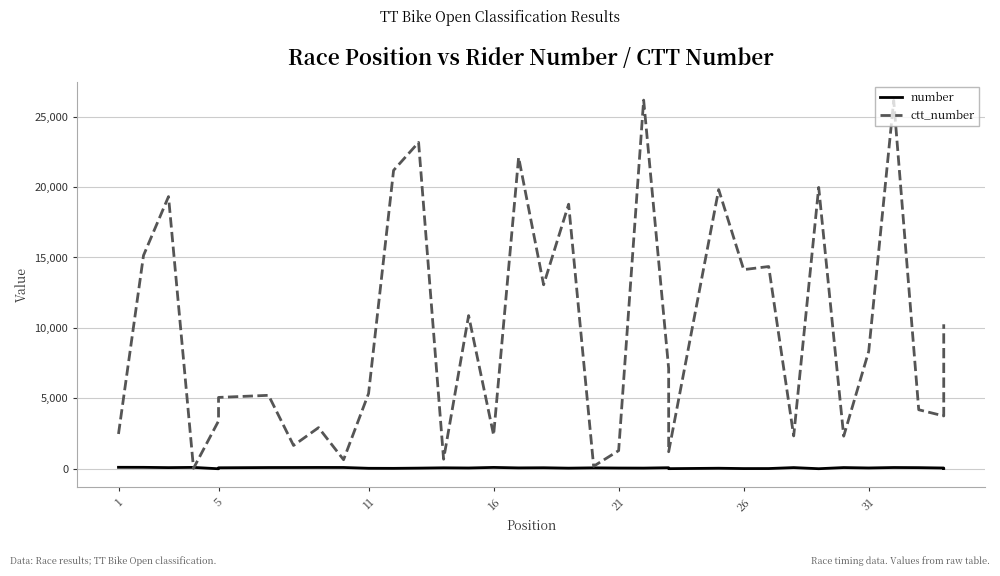

Reading right to left, list all the values displayed in this chart.

number: 20	56	82	91	60	88	6	86	18	16	40	10	76	50	54	68	46	74	64	98	58	70	48	32	36	94	96	92	90	72	2	100	84	104	106
ctt_number: 10256	3751	4191	26139	8336	2317	19971	2332	14356	14136	19817	1210	7123	26168	1290	181	18778	13060	22107	2390	10873	681	23166	21182	5344	644	2922	1657	5215	5066	3395	34	19319	15144	2471